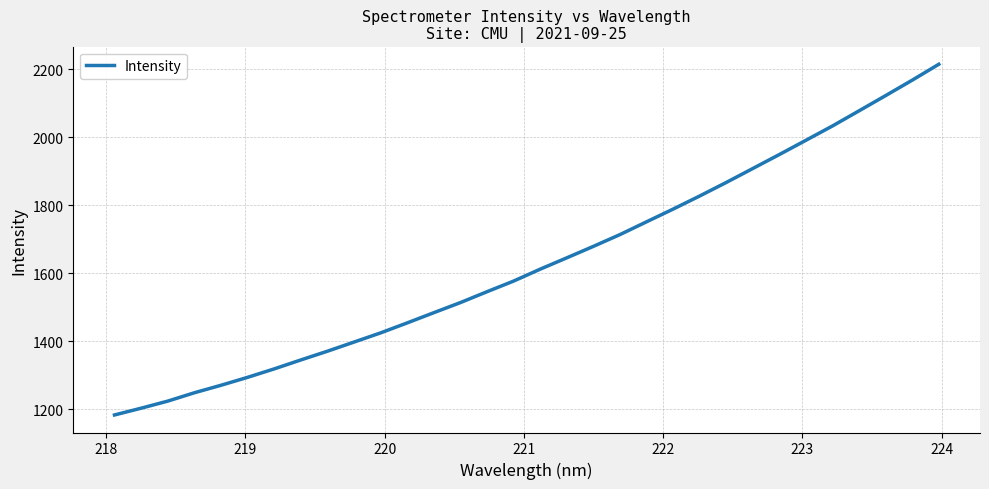

What is the maximum value shown in the chart?

2214.4